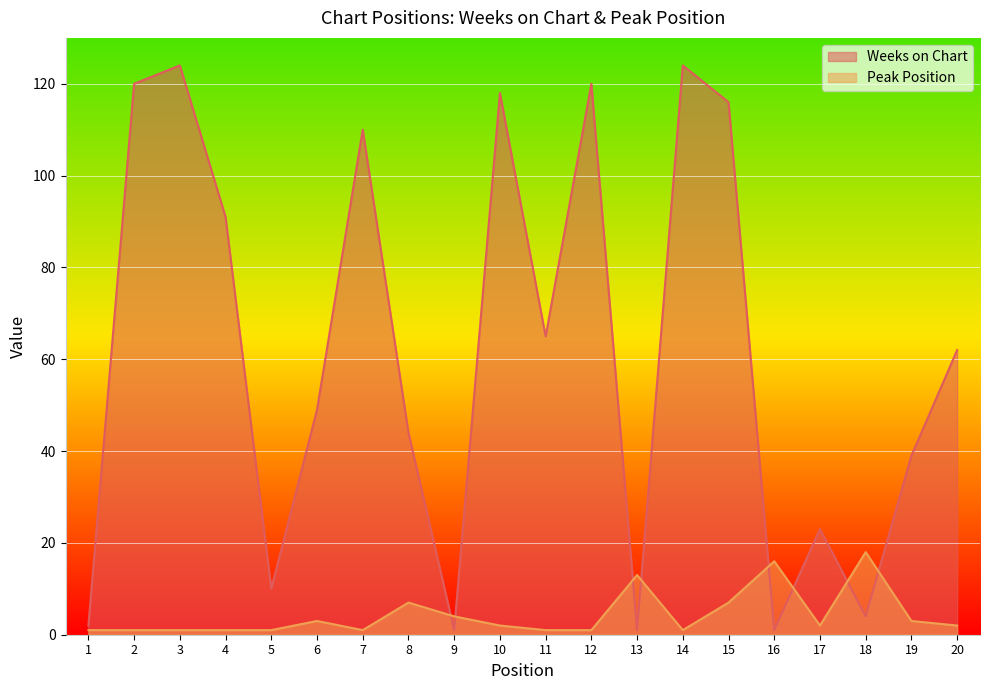

How many data points in Peak Position are above 2?

8